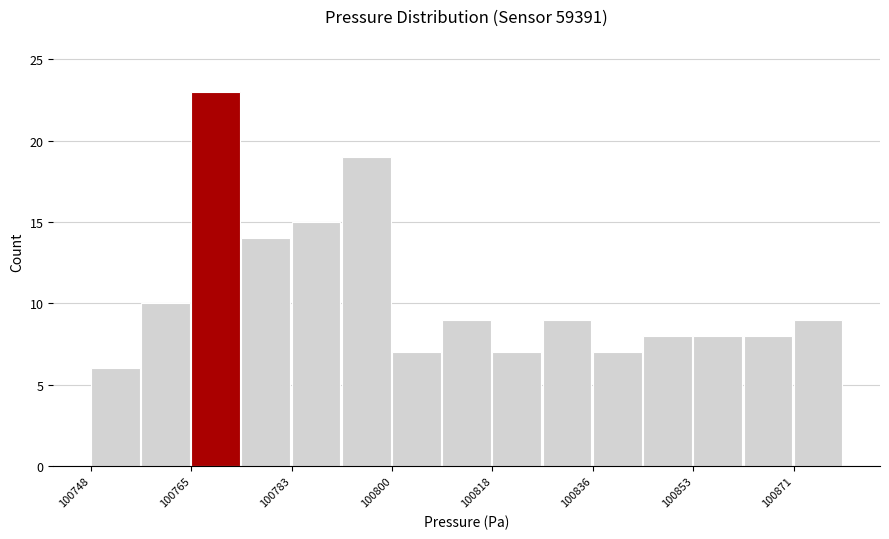

How tall is the bar that spans 100784 to 100792 on the x-axis? Neither the bar edges nor the heights are printed on the chart, so give them approximately, as read against the axes.

15